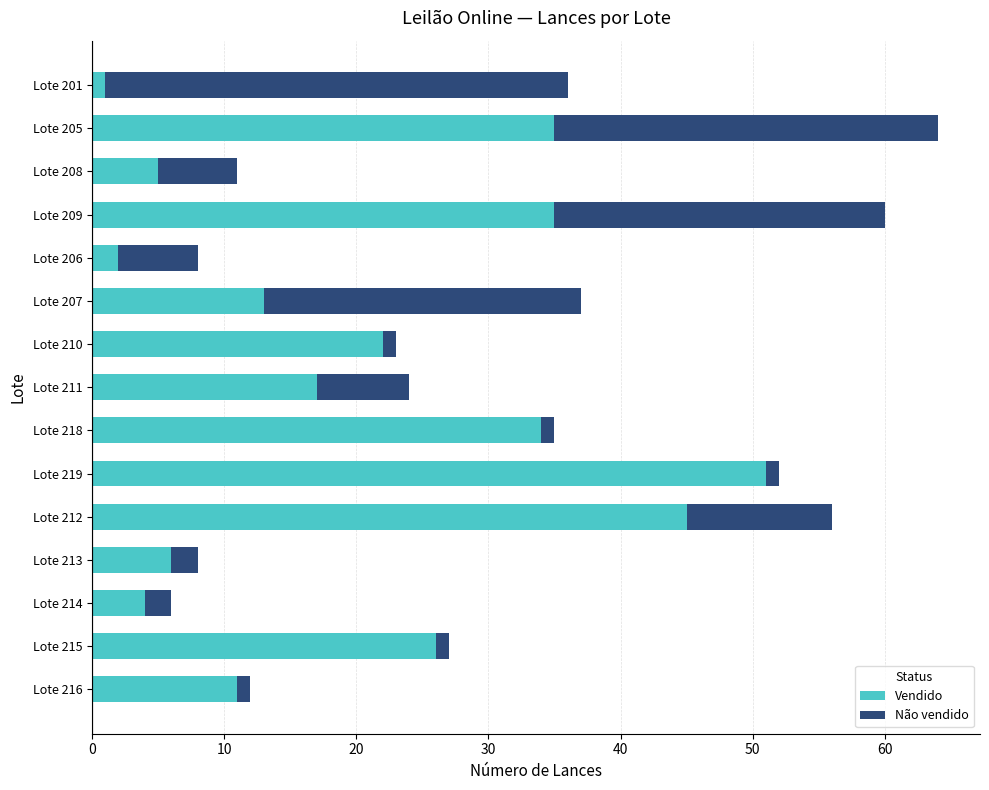

What is the difference between the maximum and minimum values in the Vendido series?

50